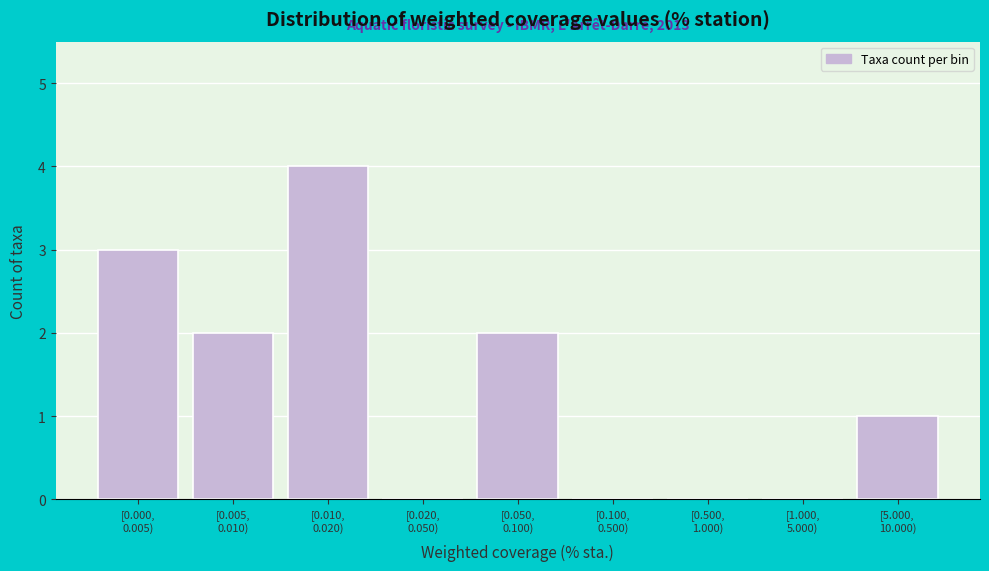

What is the sum of all values?

12